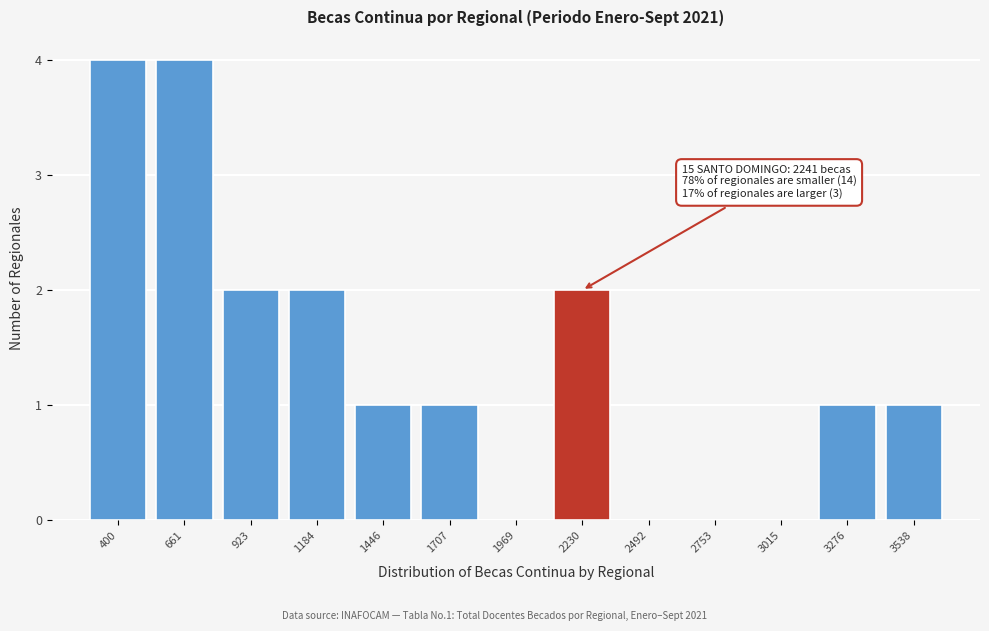

Reading left to right, list all the values displayed in this chart.

400=4	661=4	923=2	1184=2	1446=1	1707=1	1969=0	2230=2	2492=0	2753=0	3015=0	3276=1	3538=1